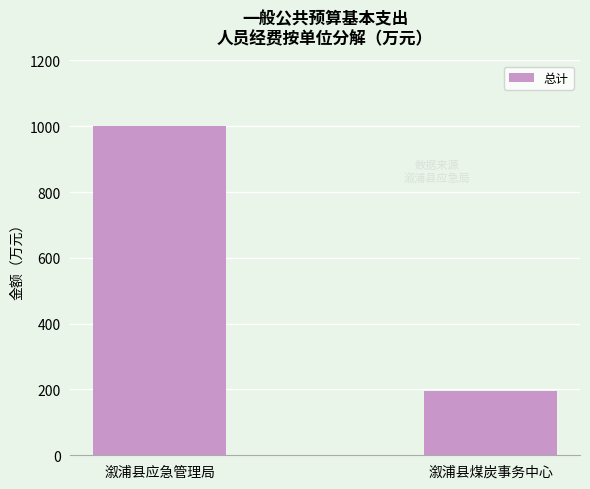

What is the maximum value shown in the chart?

1002.2